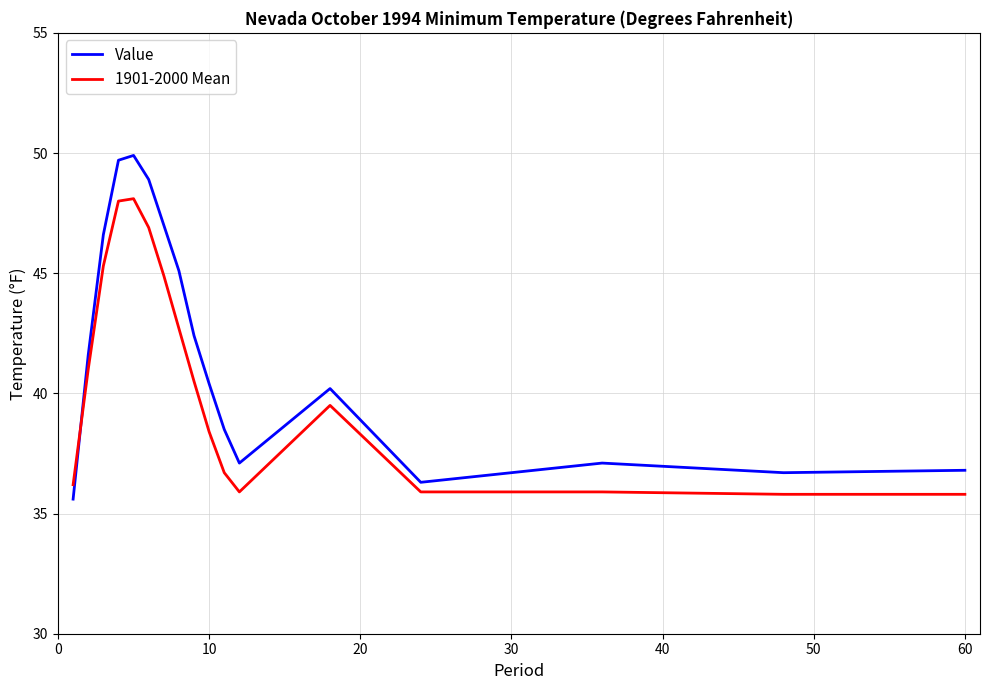

What is the maximum value for Value?

49.9